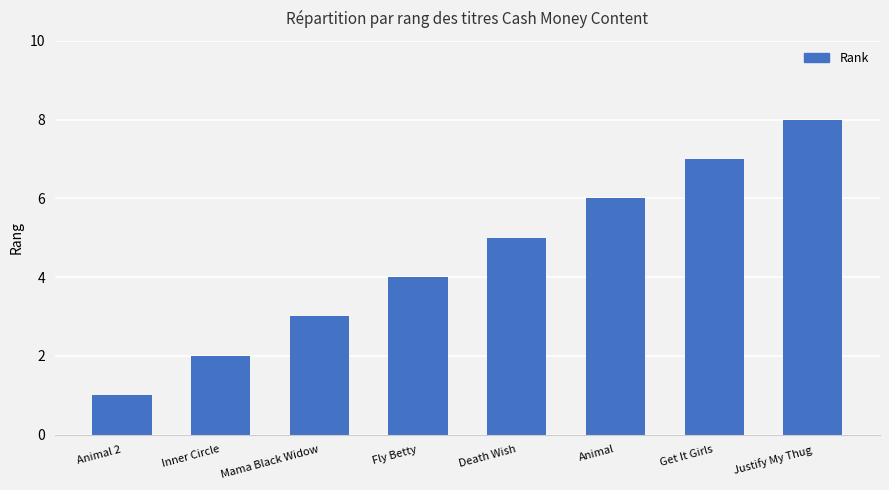

Reading left to right, what are all the values shown in this chart?

1	2	3	4	5	6	7	8